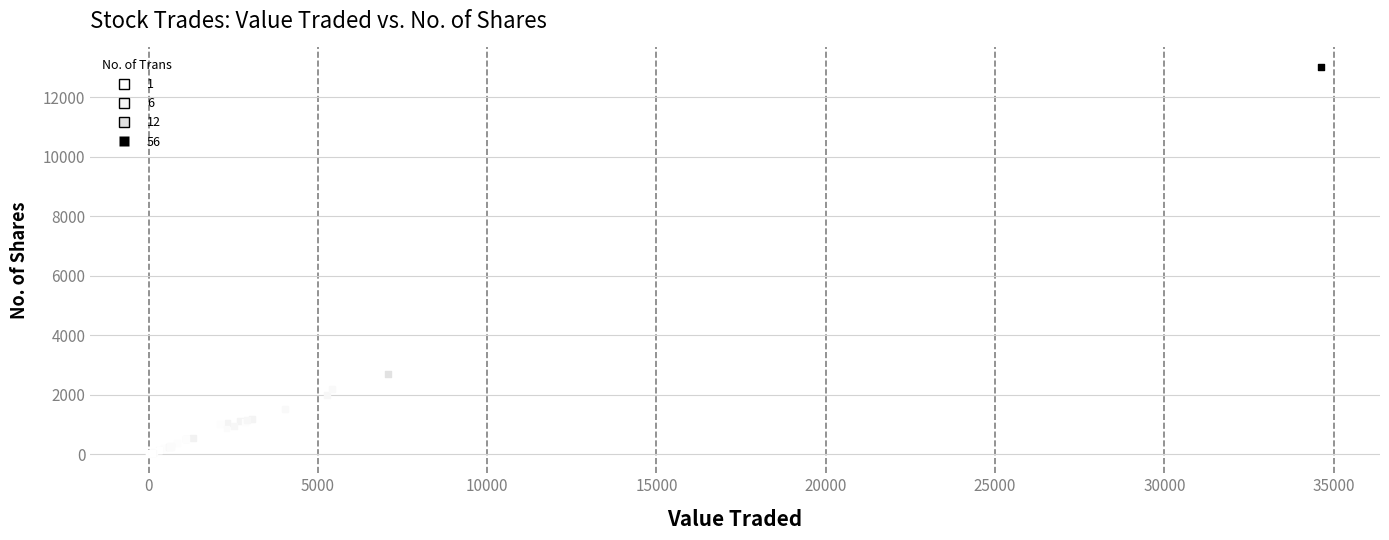

What Y value in the scatter plot is closest to 6513?

2700